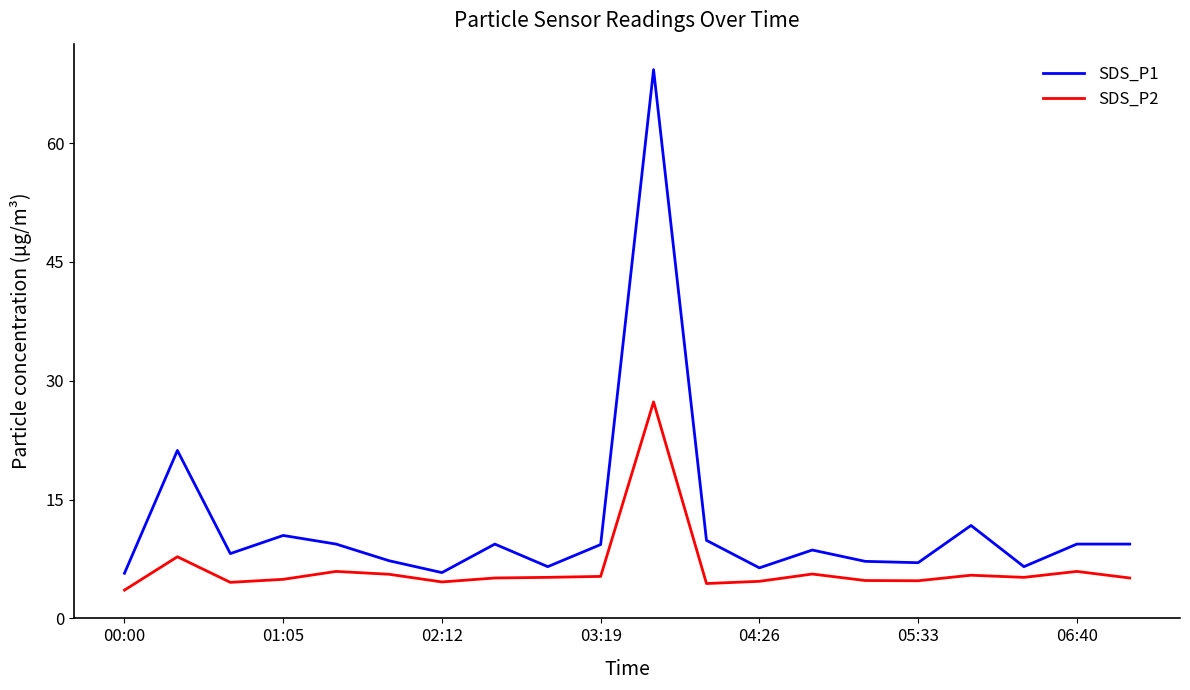

Which series has the largest total across all categories?

SDS_P1